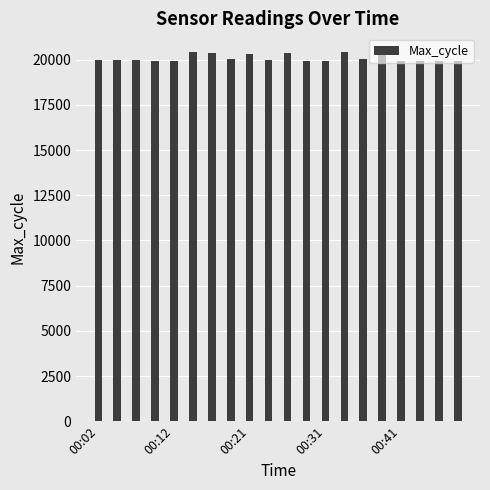

What is the maximum value shown in the chart?

20434